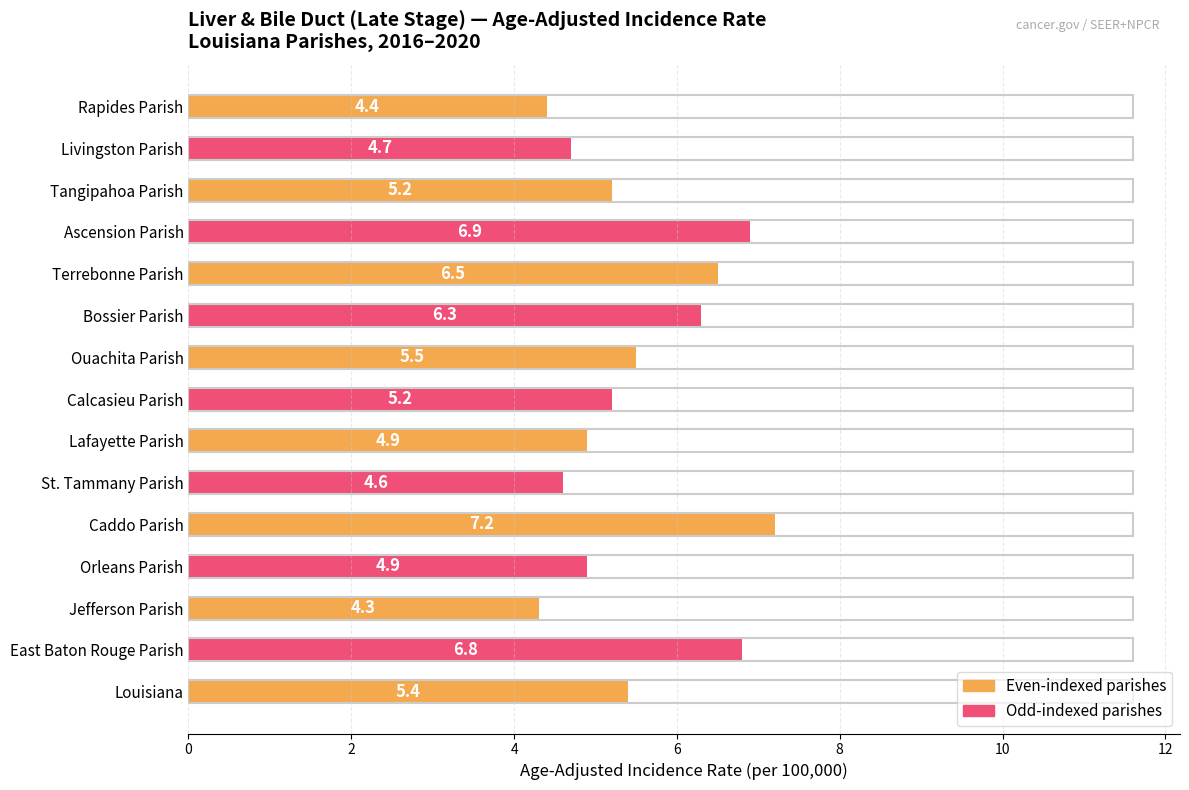

What is the sum of all values?

82.8